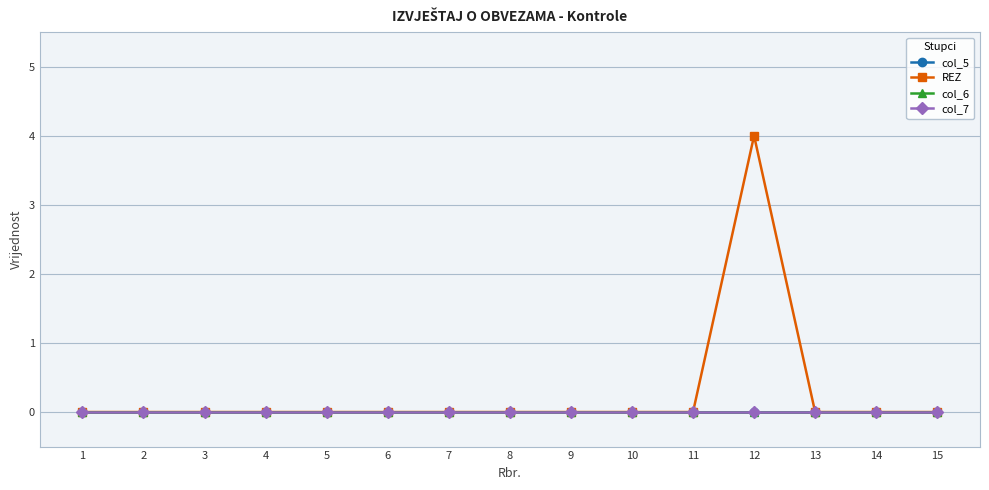

List the labels in order of col_5 value, largest first.

1, 2, 3, 4, 5, 6, 7, 8, 9, 10, 11, 12, 13, 14, 15